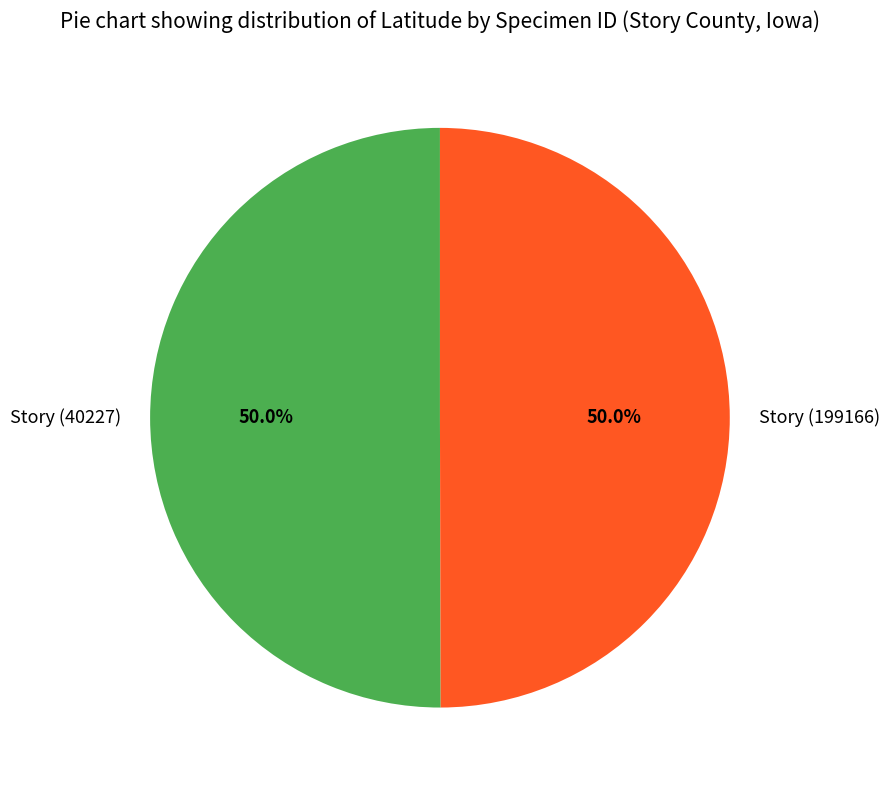

To the nearest percent, what percentage of the pie is Story (40227)?

50%